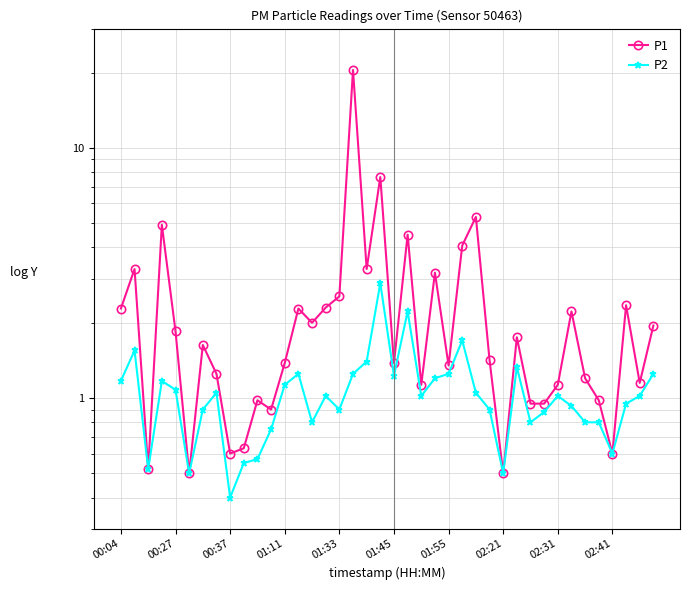

In P2, how many points are lower than both neighbors (excluding endpoints)?

10